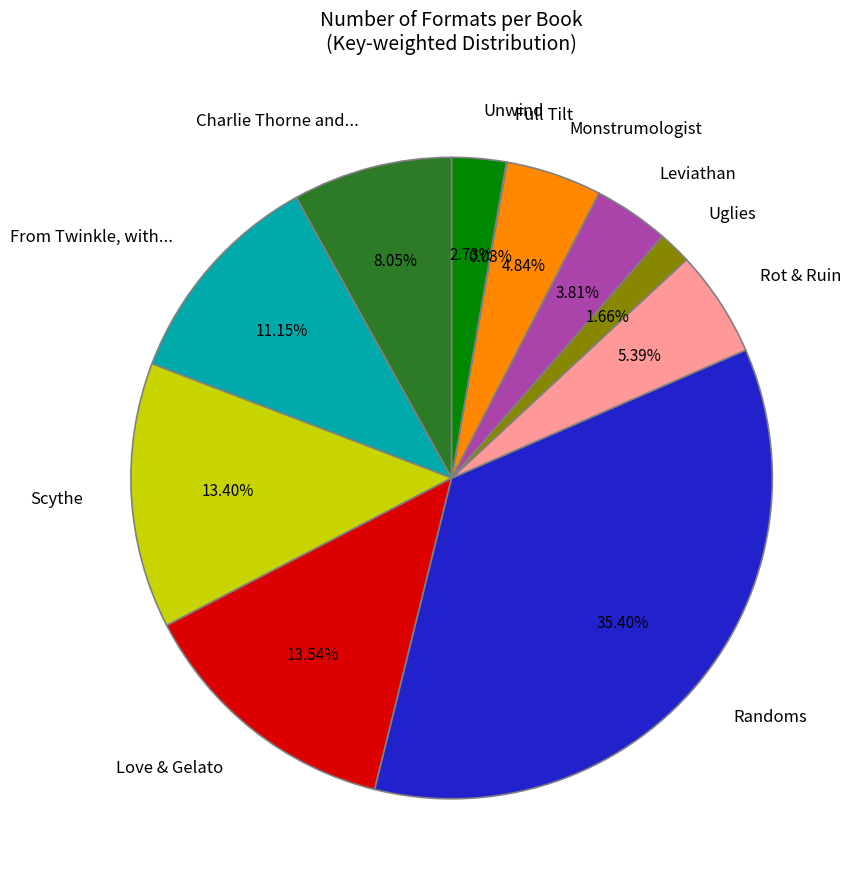

What percentage do Uglies and Unwind together represent?

4.4%